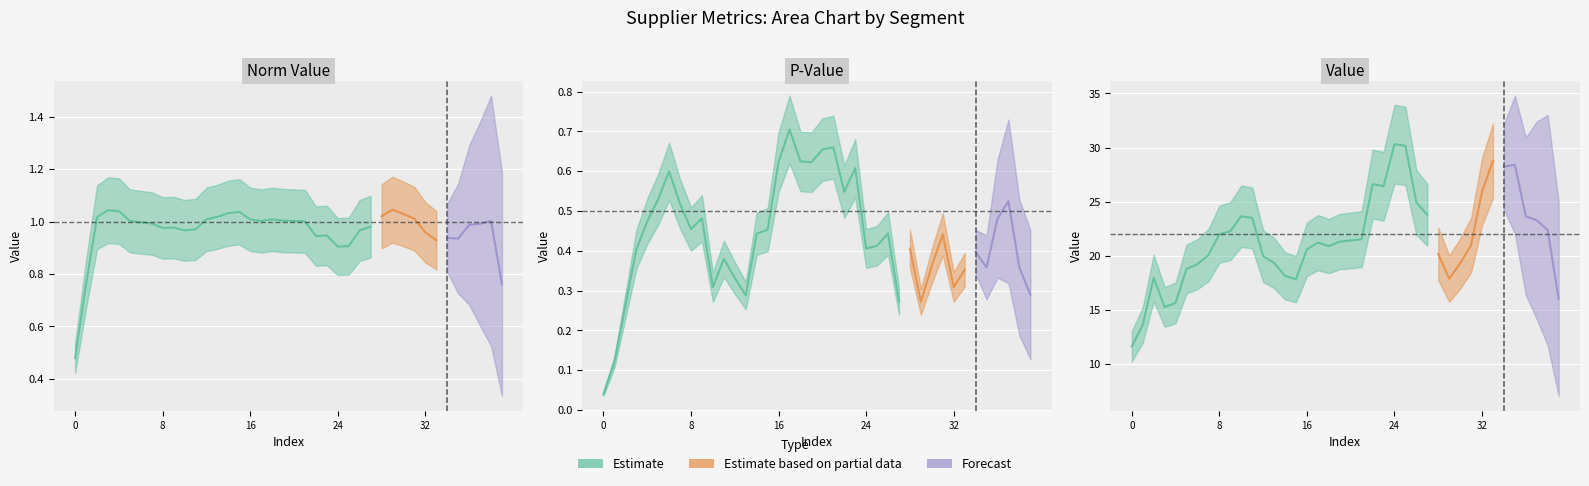

Is it true that norm_value equals 1.0 at 19?

True